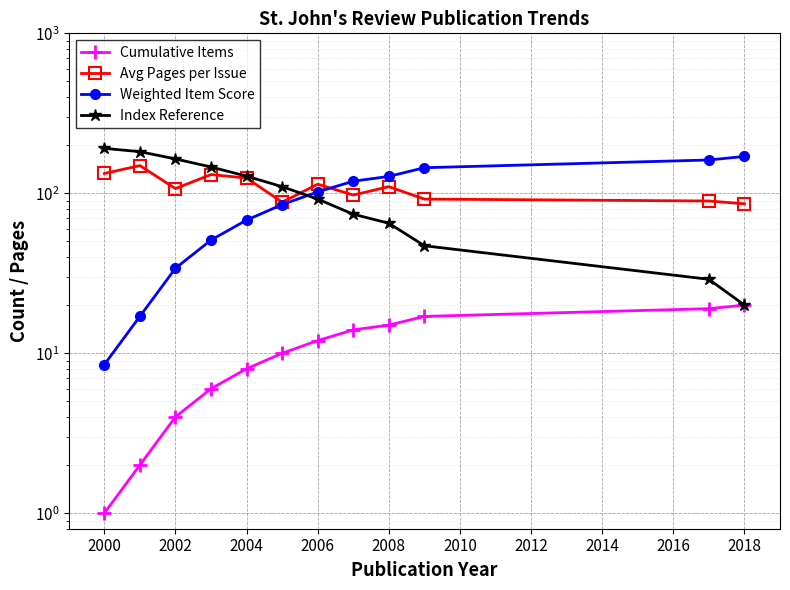

What is the smallest value displayed?

1.0